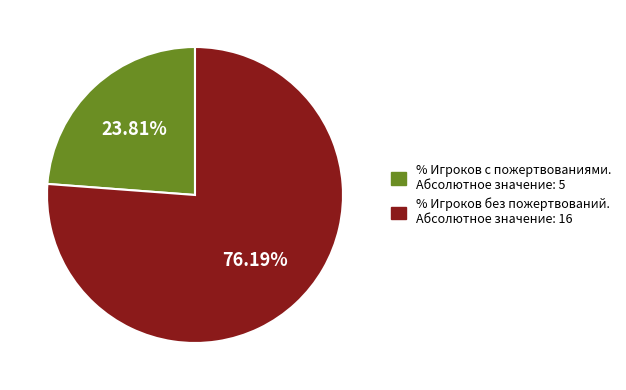

How many segments does this pie chart have?

2